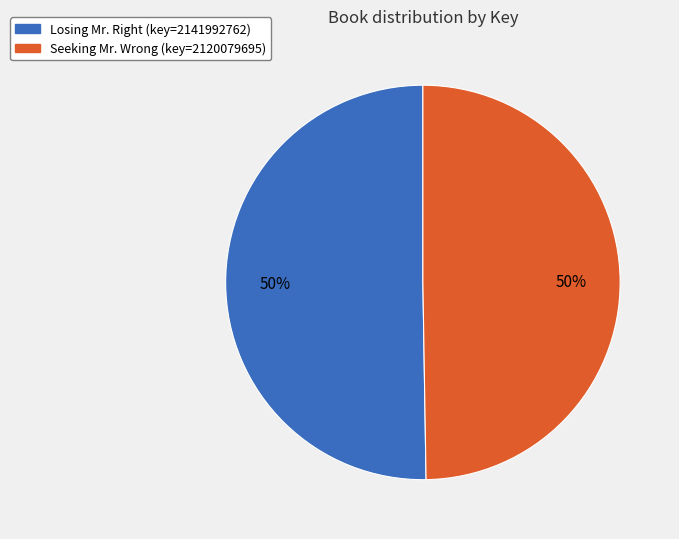

The Seeking Mr. Wrong slice represents 50% of the pie. True or false?

True